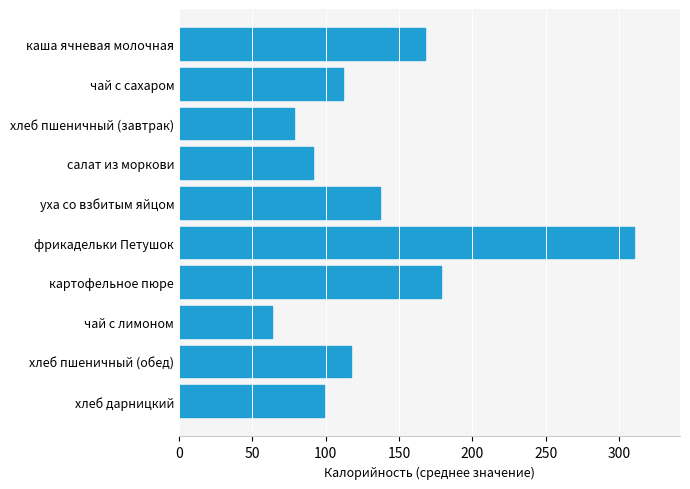

At which label is the value closest to 187?

картофельное пюре